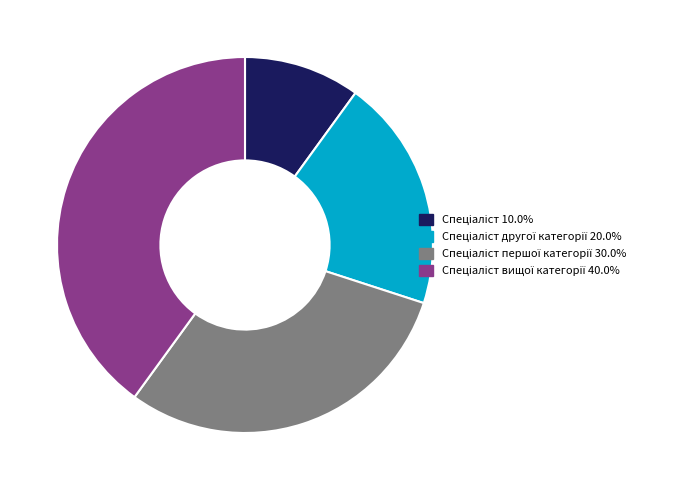

Is there a majority slice in this chart?

No